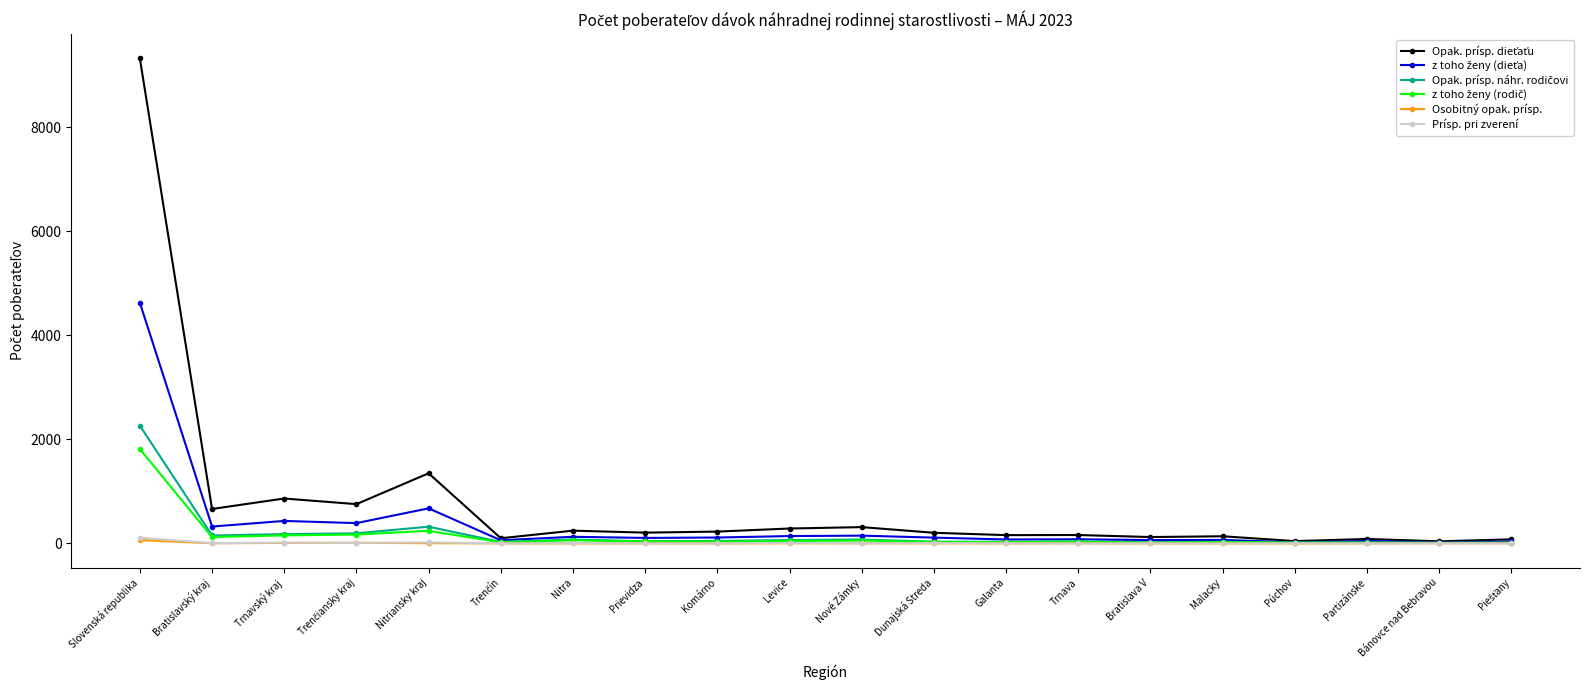

Which category has the highest value across all series?

Slovenská republika